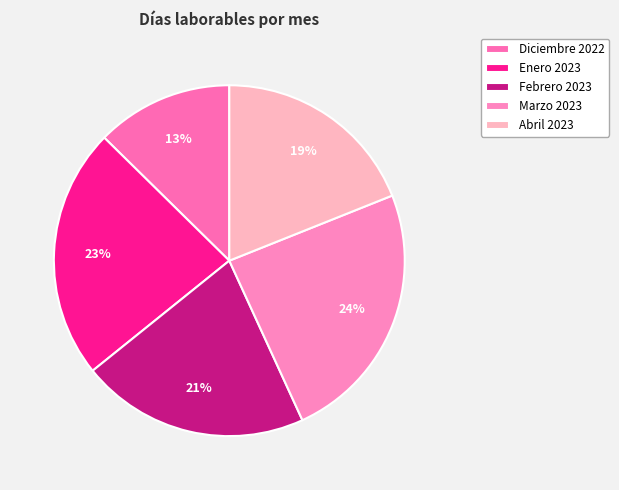

The Diciembre 2022 slice represents 13% of the pie. True or false?

True